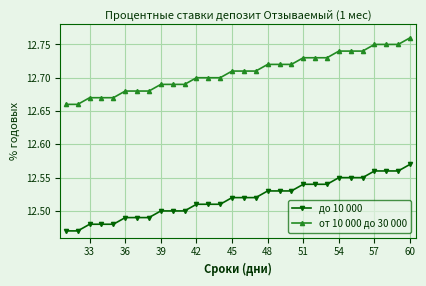

What is the sum of all до 10 000 values?

375.6